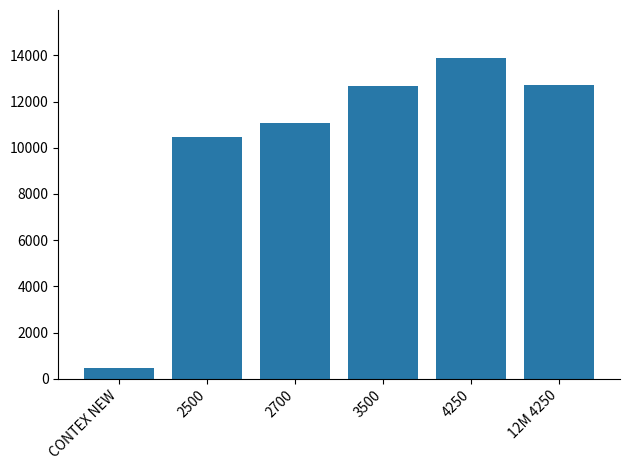

What is the label of the 6th bar from the right?

CONTEX NEW